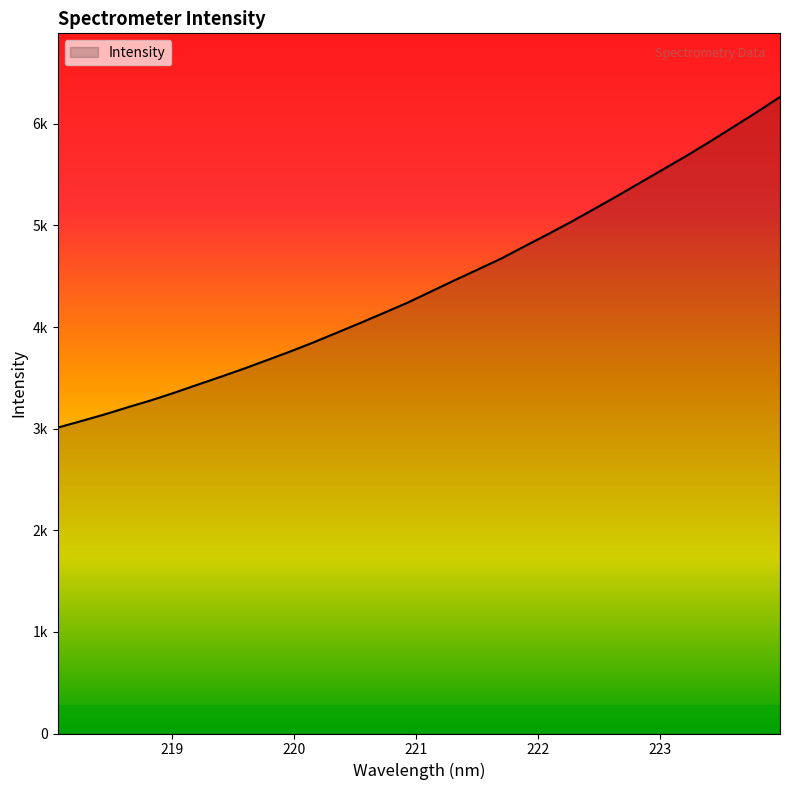

What is the label of the 5th point from the right?

223.2172